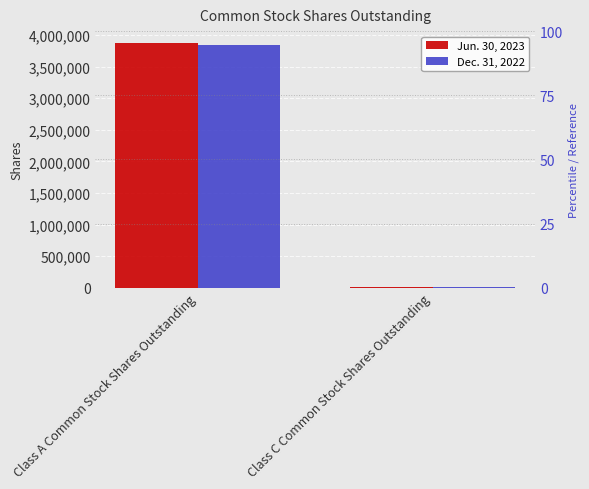

The value of Dec. 31, 2022 at Class A Common Stock Shares Outstanding is 6522456. True or false?

False